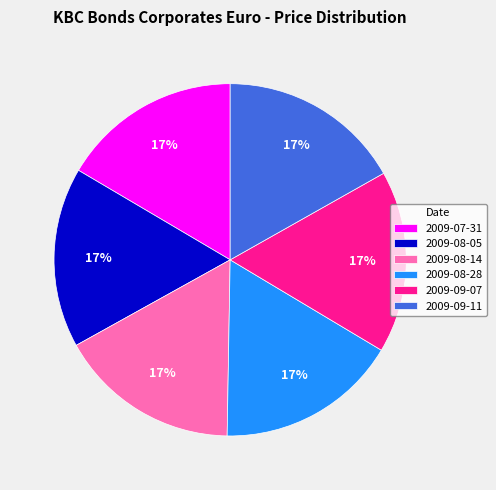

How many segments does this pie chart have?

6